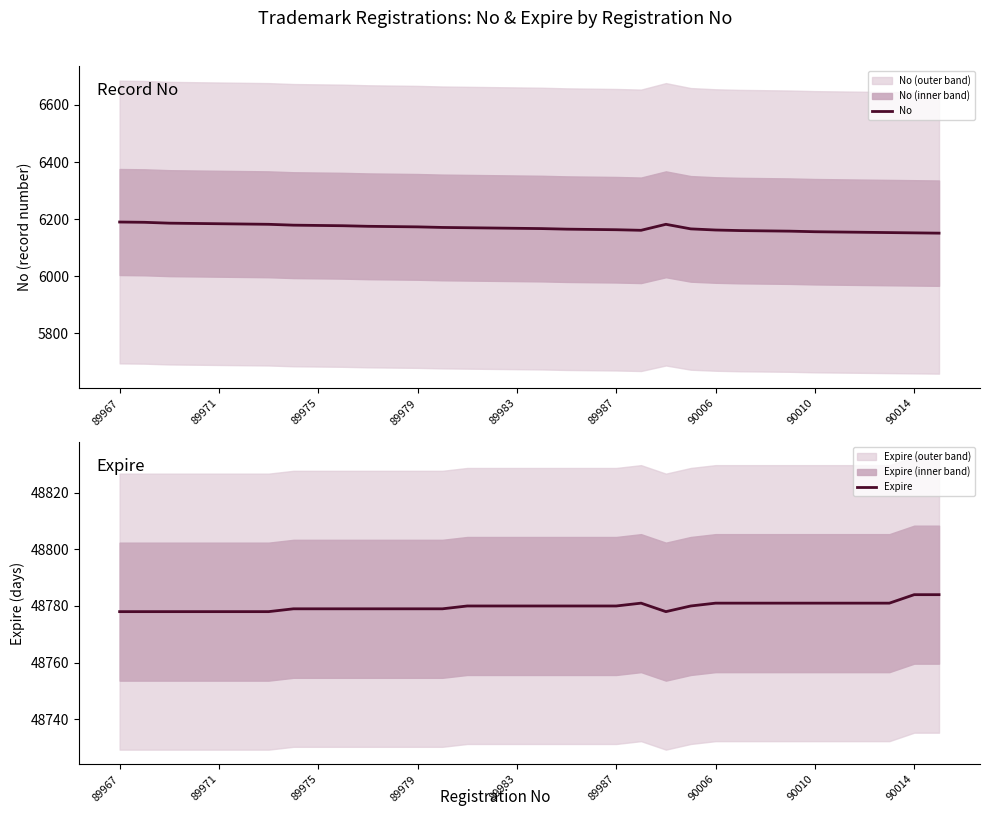

What is the total value across all series at 21?

54942